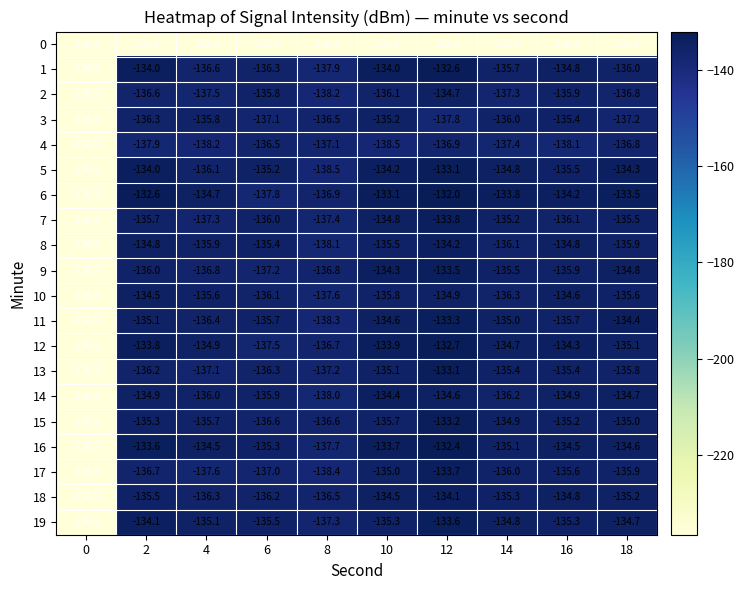

What is the total value across all series at 16?

-2807.6